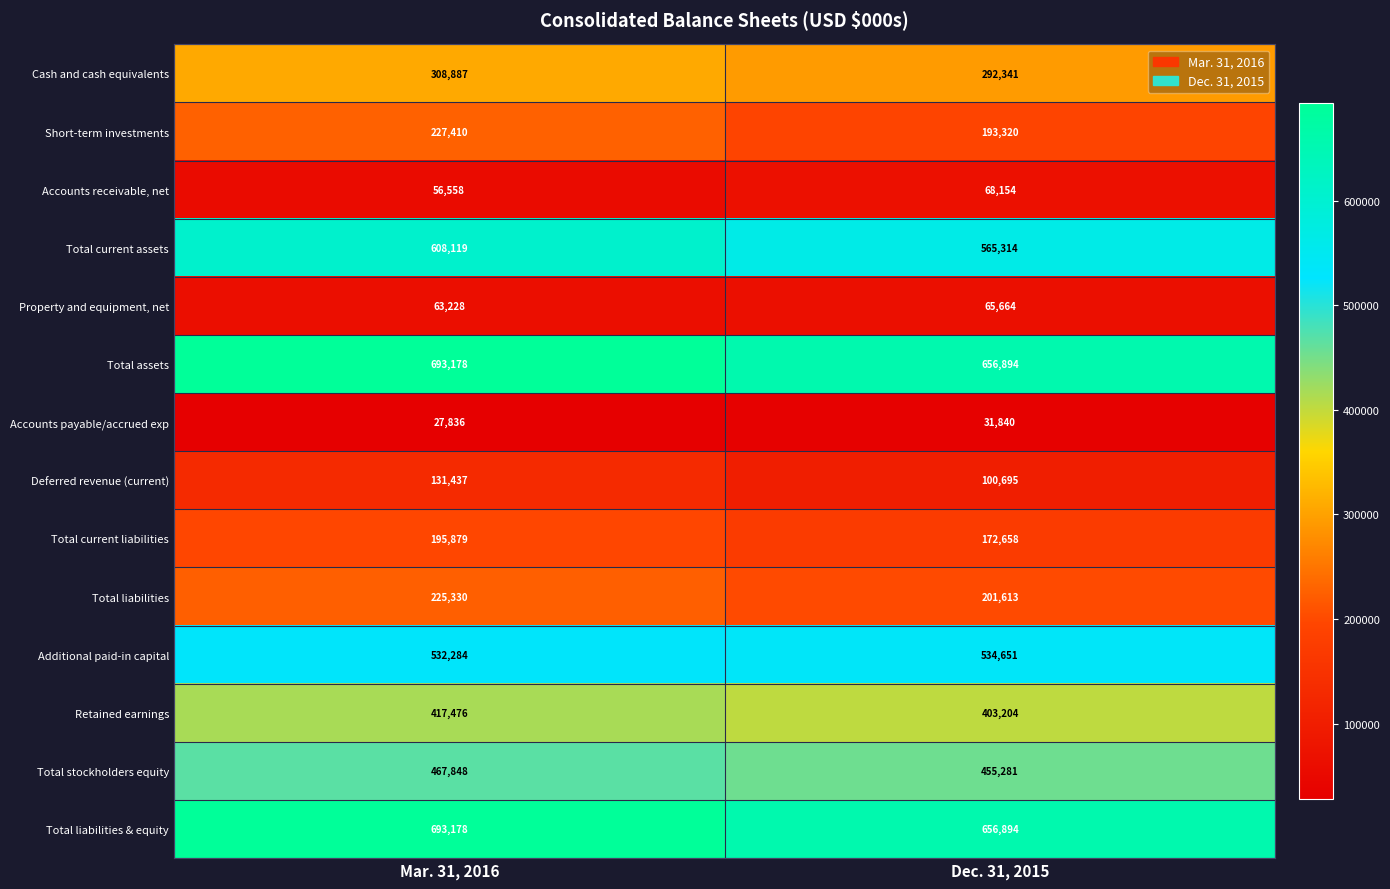

How many distinct data groups are displayed?

14